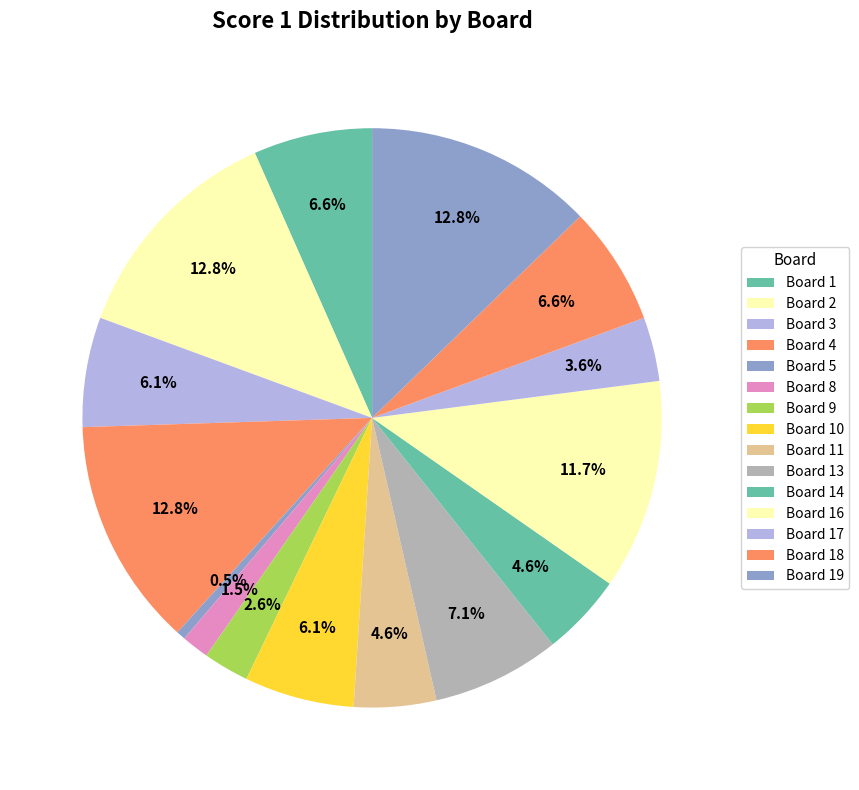

The Board 8 slice represents 2% of the pie. True or false?

True